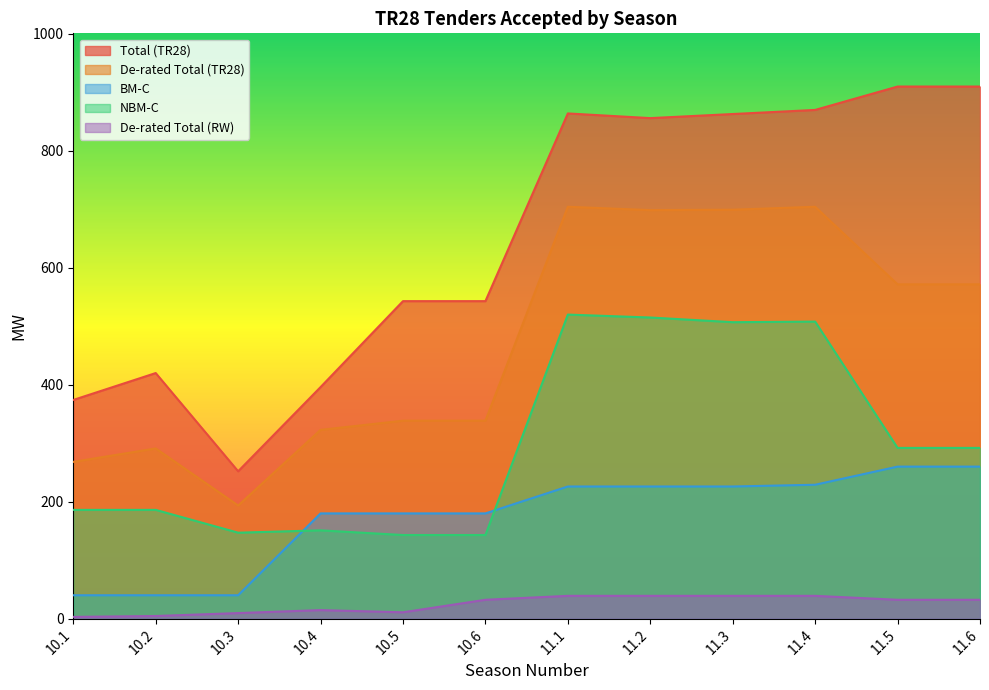

List the series in order of their peak value, lowest first.

De-rated Total (RW), BM-C, NBM-C, De-rated Total (TR28), Total (TR28)